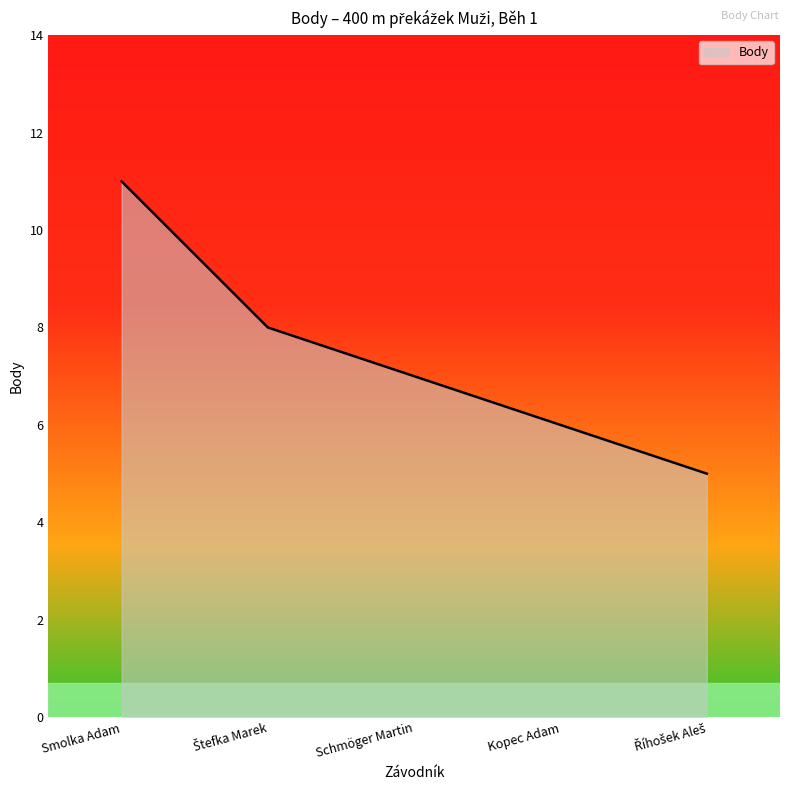

True or false: there are more than 0 points higher than both neighbors.

False